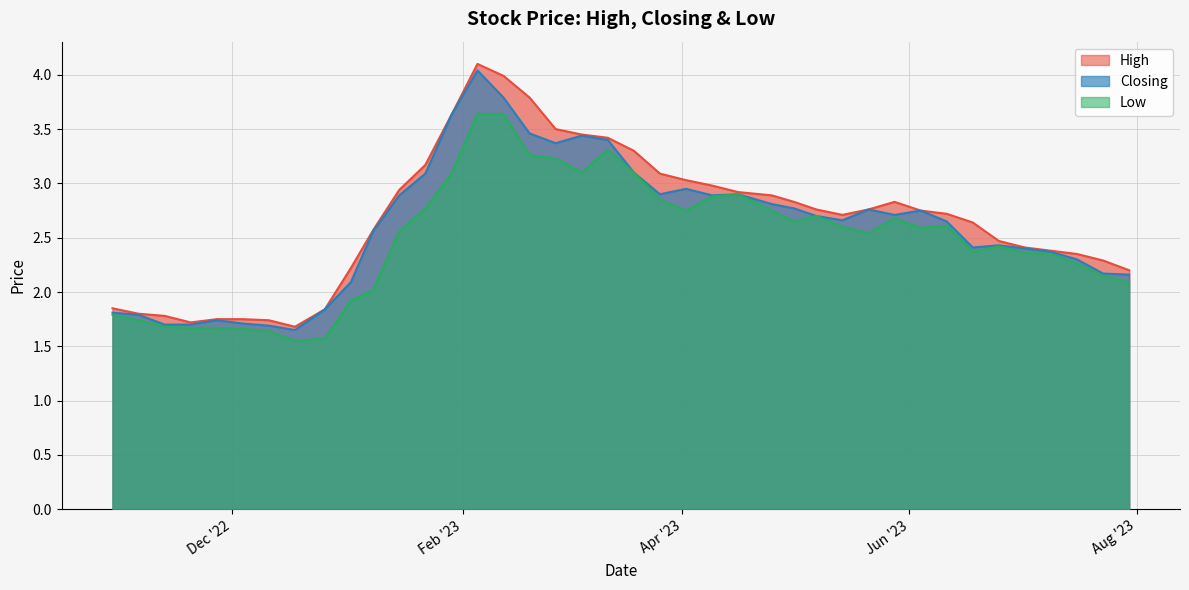

True or false: Low has more than 2 interior local peaks.

True